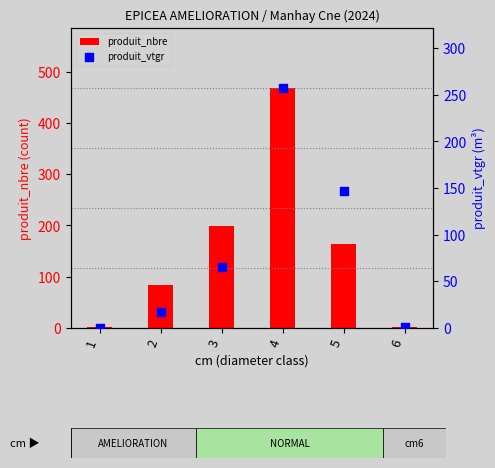

At how many categories does at least one series exceed 197?

2